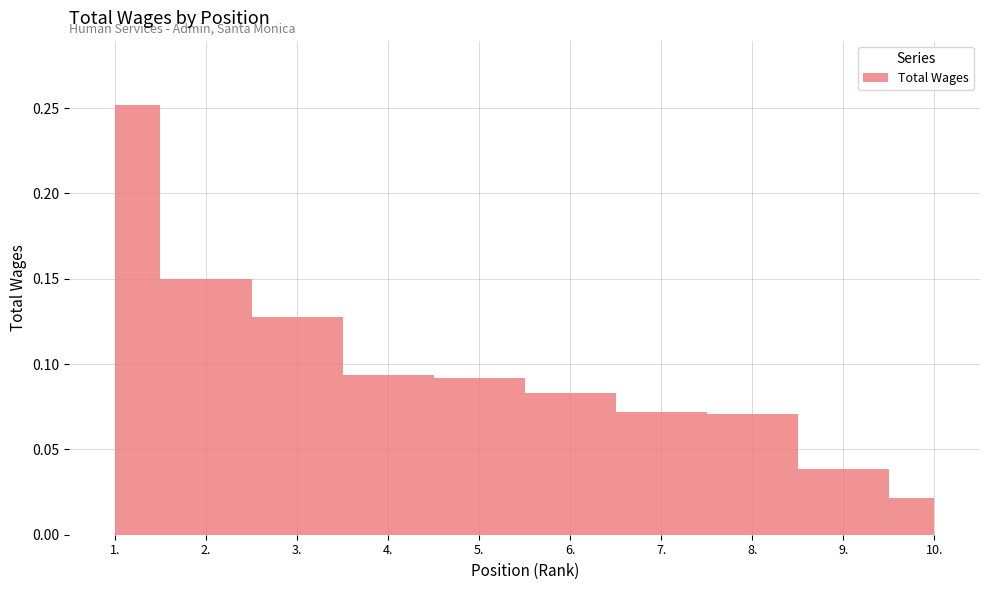

List the labels in order of value, largest first.

1., 2., 3., 4., 5., 6., 7., 8., 9., 10.